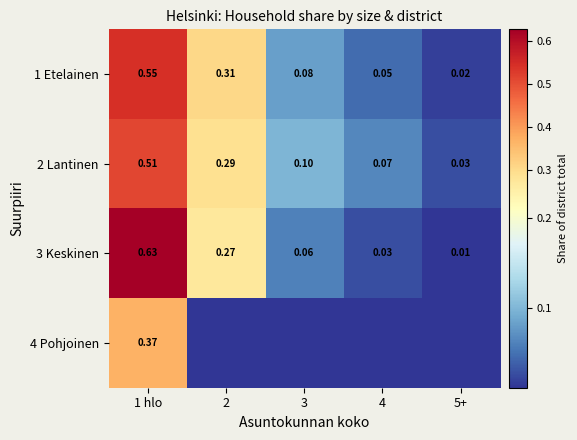

How many values in the 4 Pohjoinen series exceed 0?

1